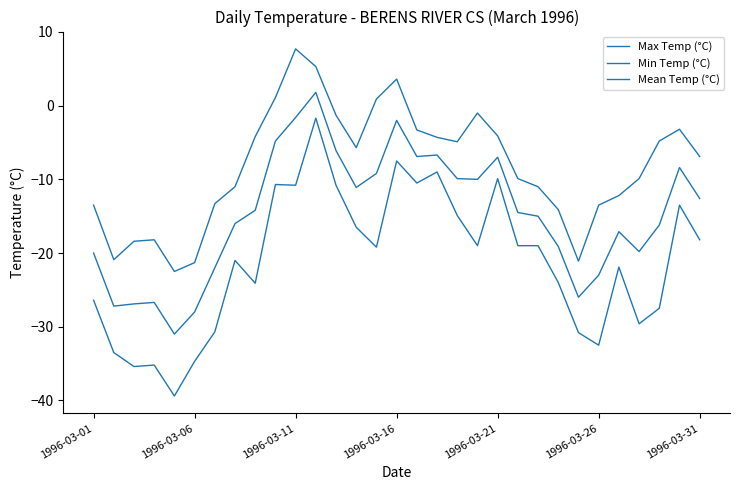

Where does the Max Temp (°C) series first go above -6?

8